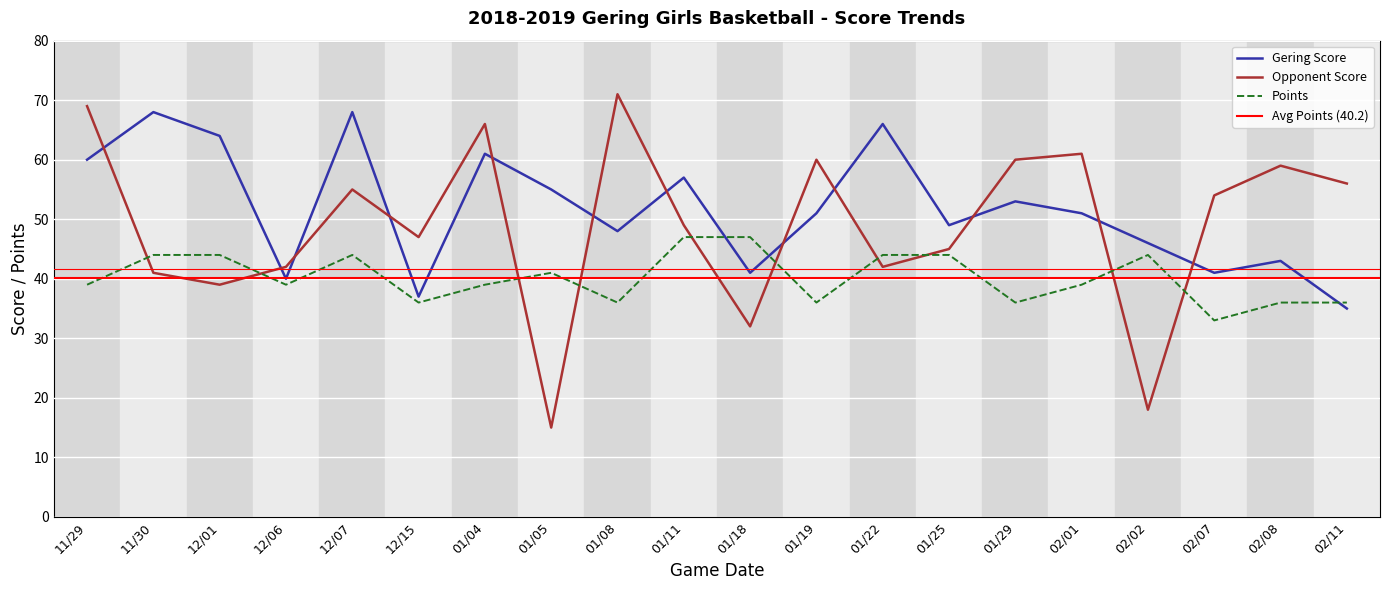

How many values in the Opponent Score series exceed 54?

9